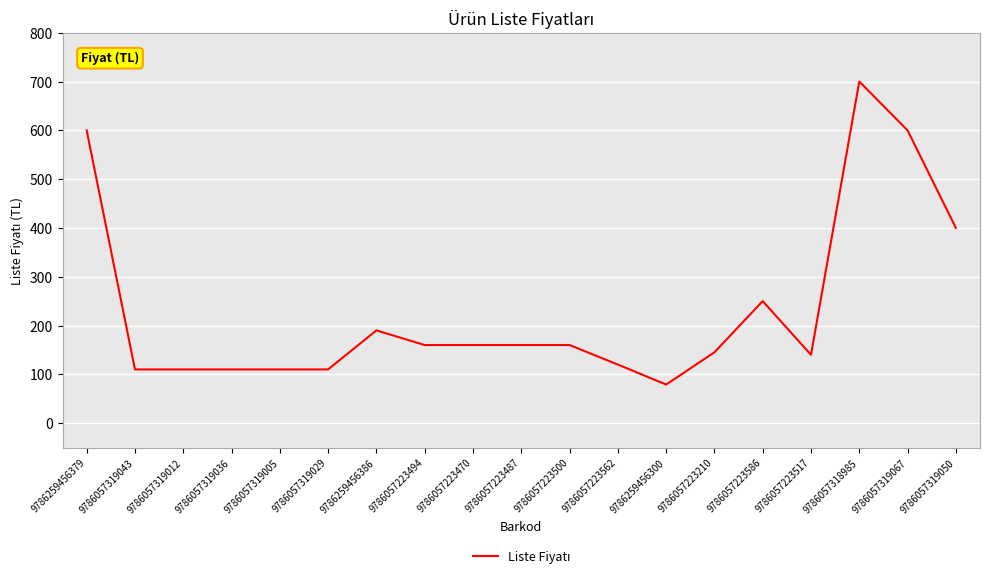

How many values are below 160?

9